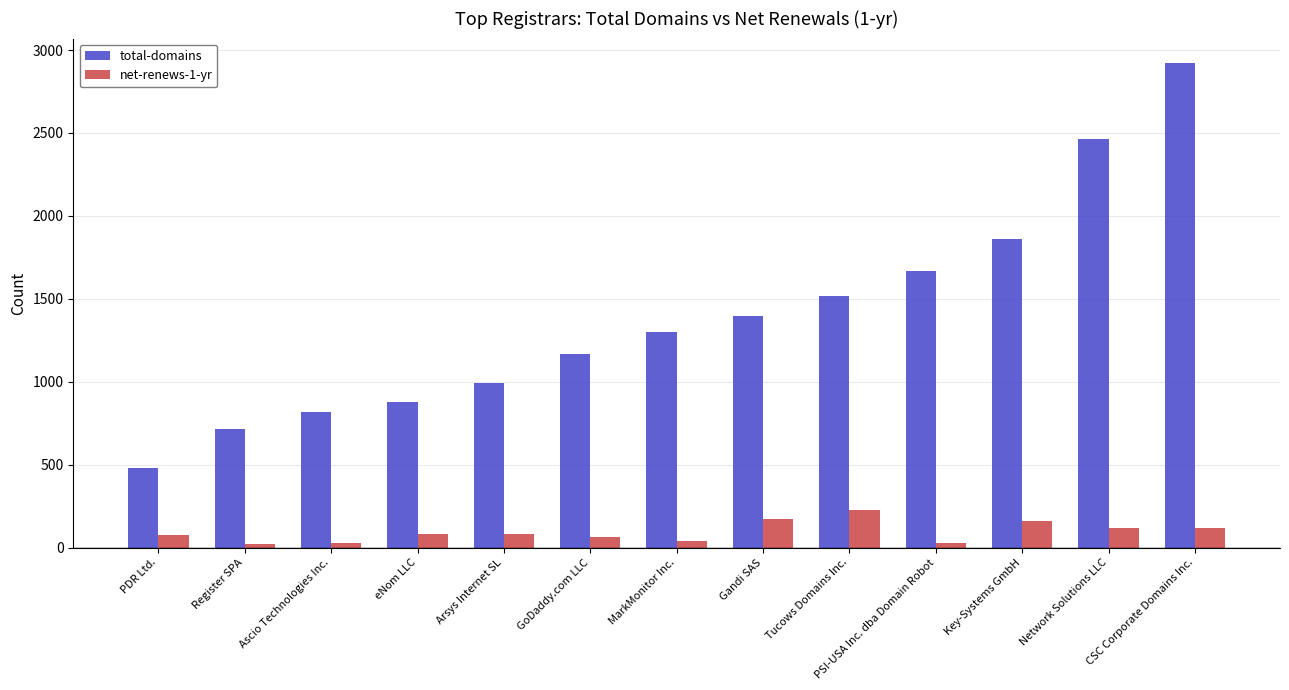

Is the value of total-domains at CSC Corporate Domains Inc. greater than the value of net-renews-1-yr at CSC Corporate Domains Inc.?

Yes